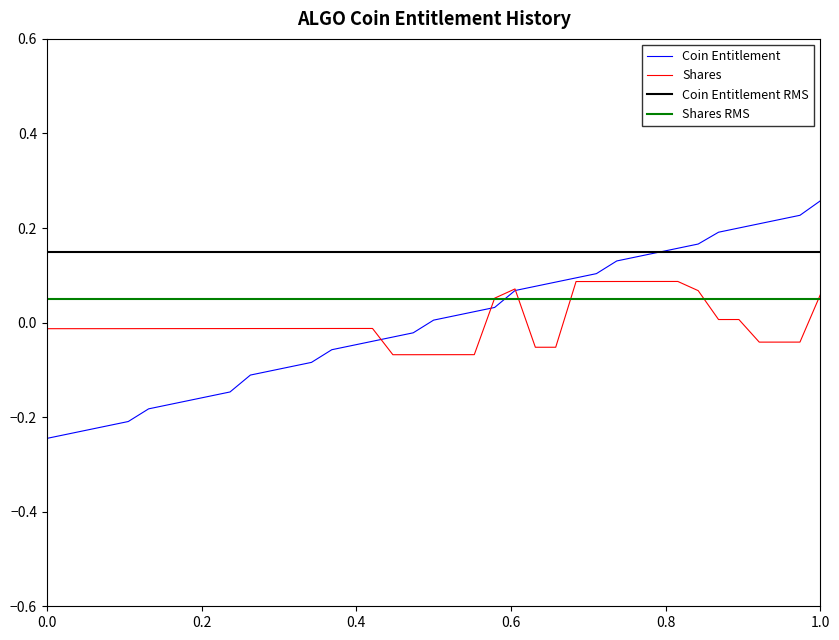

Which category has the highest value in the Coin Entitlement series?

1.0